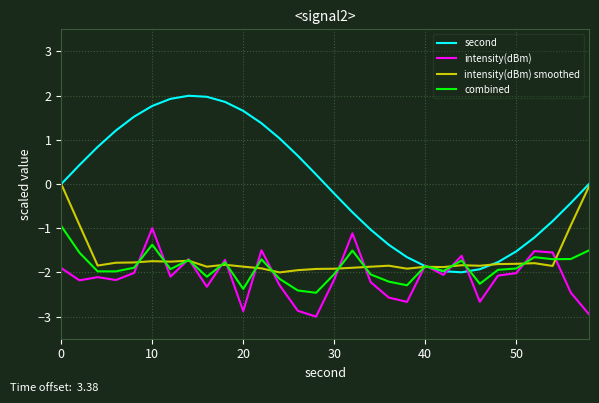

Which series has the largest total across all categories?

second